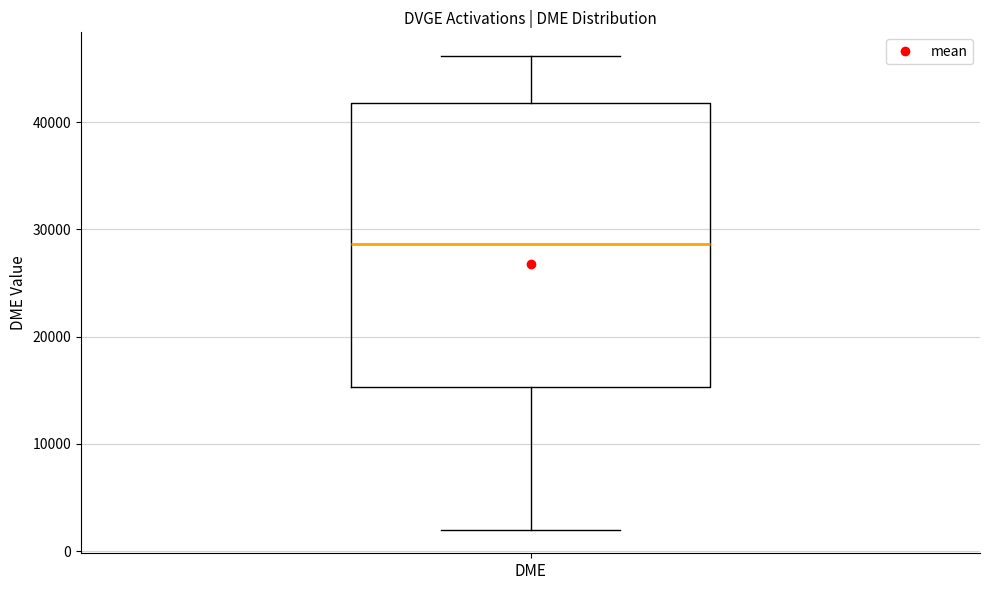

Where does the median line of the box for DME sit on the y-axis? The values are not printed on the chart, so give them approximately, as read against the axis.

29000